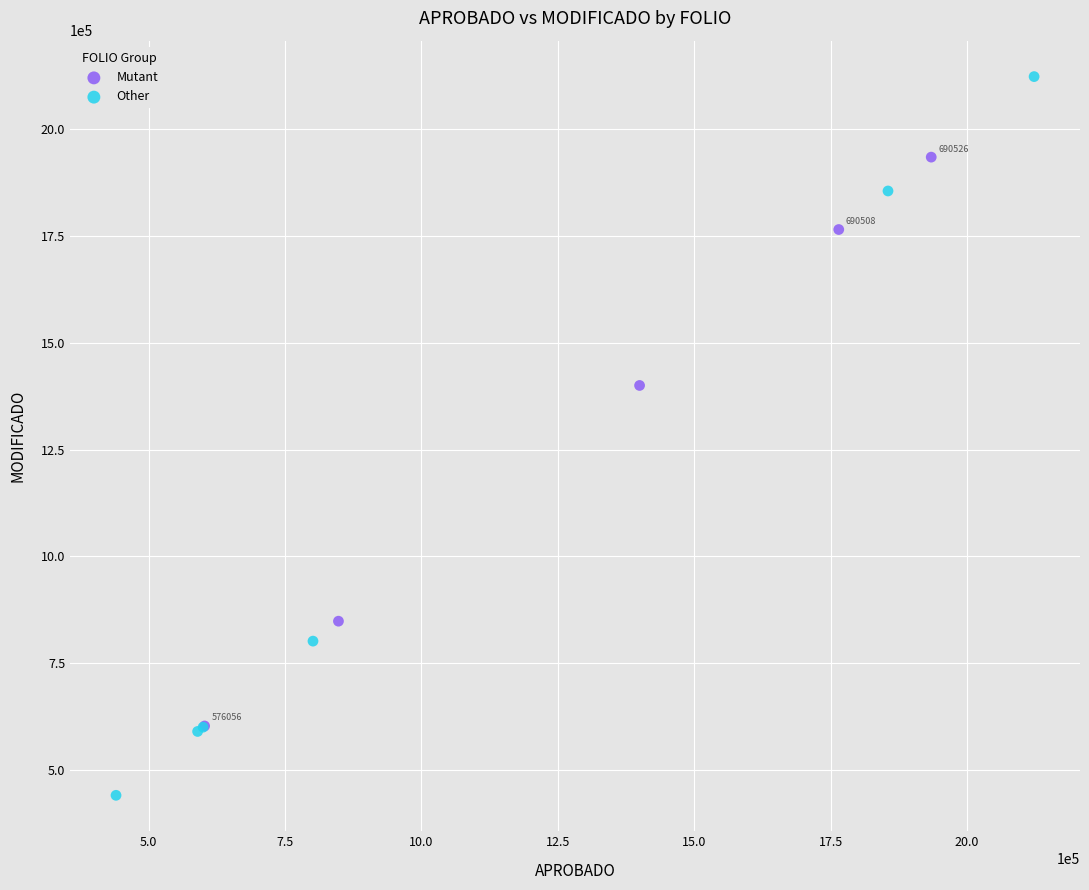

Which series contains the highest Y value?

Other